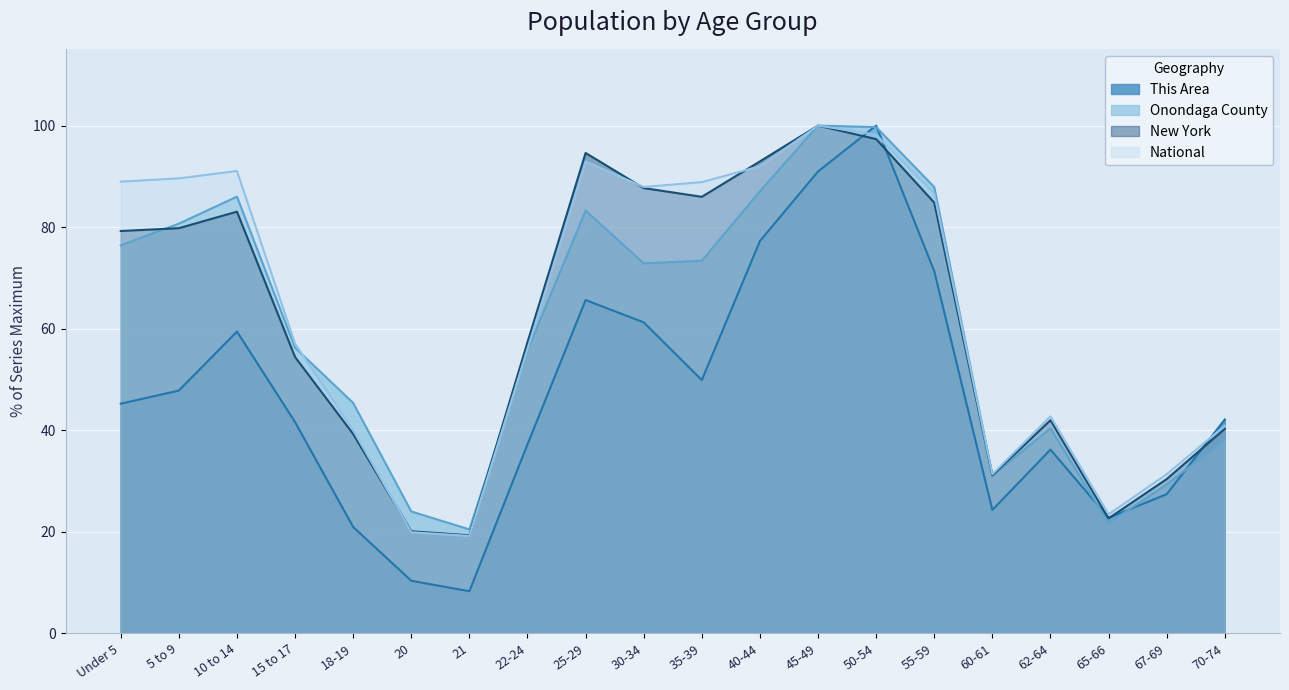

What is the lowest value of the New York series?

19.3